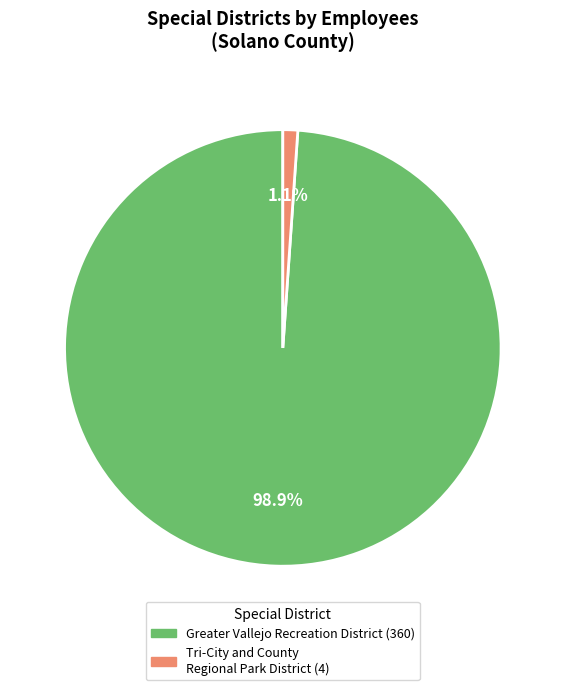

Does any single category account for the majority?

Yes